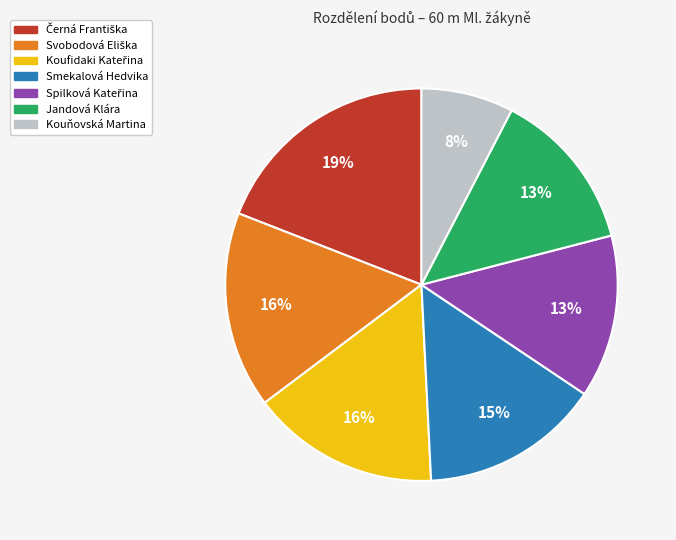

Which category has the smallest portion of the pie?

Kouňovská Martina